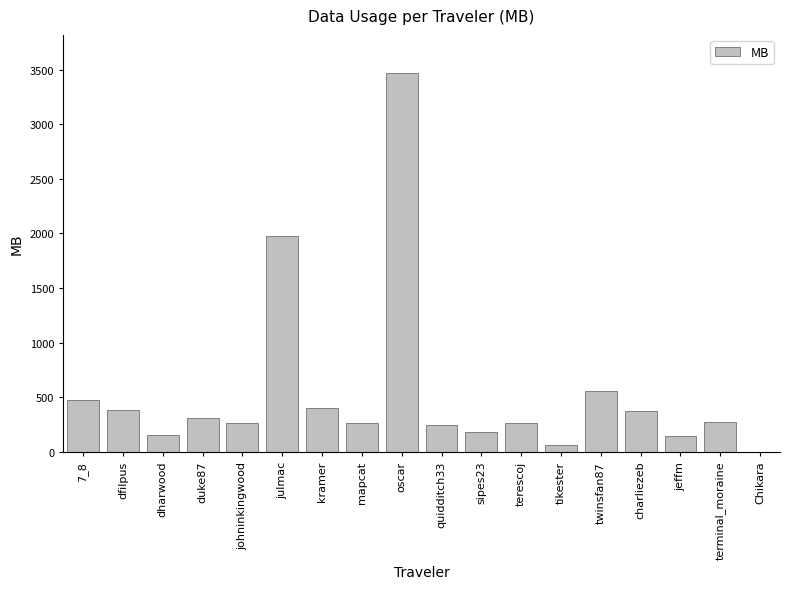

True or false: the data shows 486.8 at terminal_moraine.

False